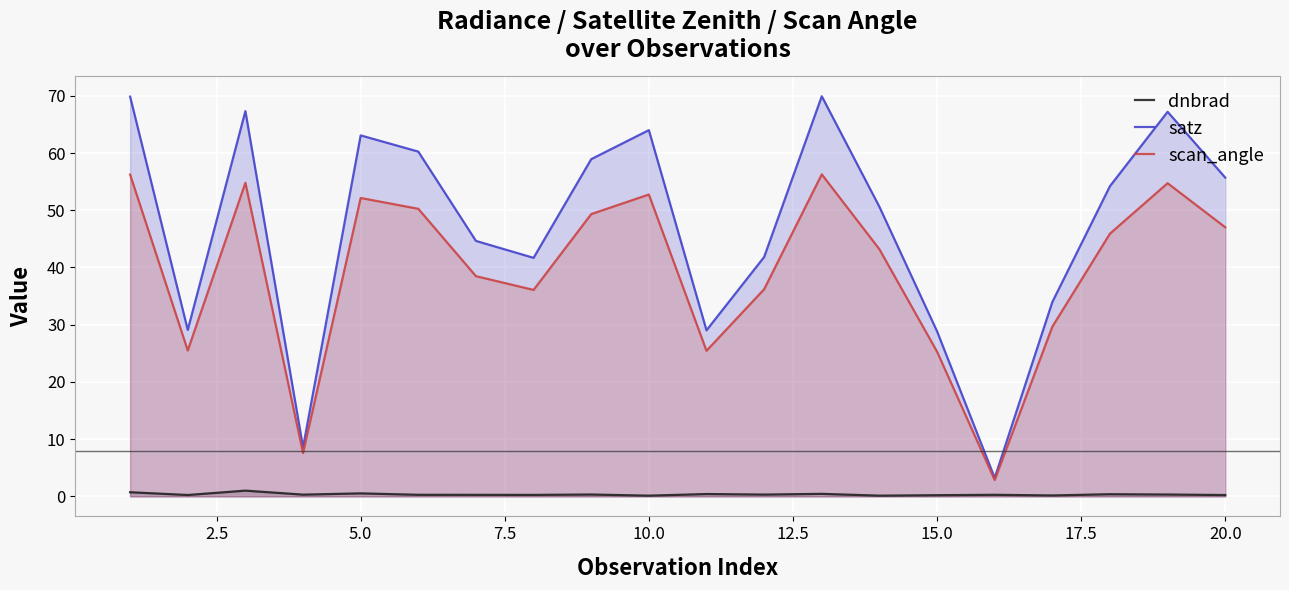

True or false: satz has a value of 64.0 at 10.0.

True